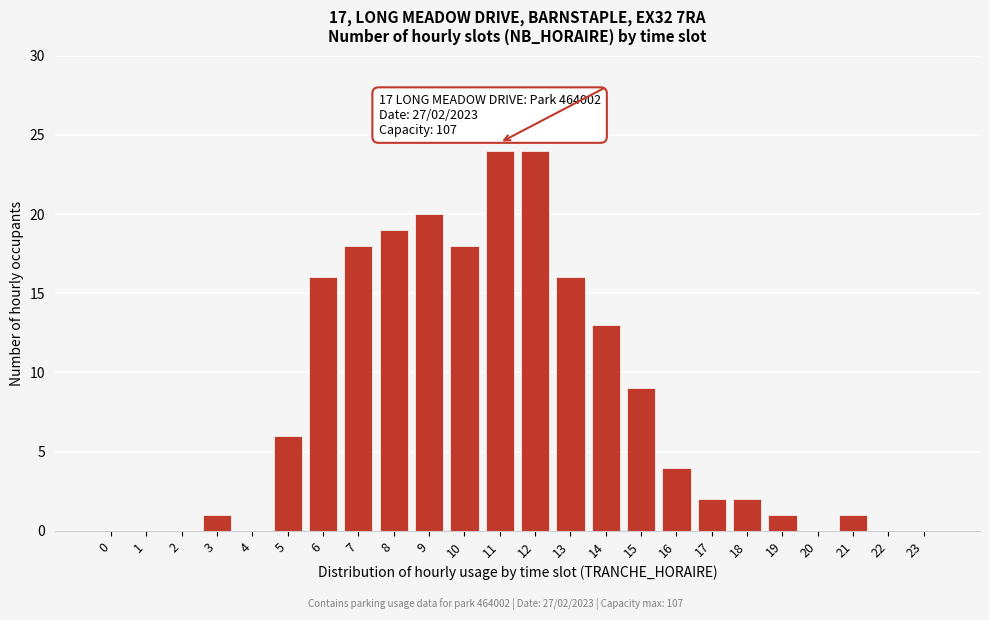

Reading left to right, extract all data points from this chart.

0=0	1=0	2=0	3=1	4=0	5=6	6=16	7=18	8=19	9=20	10=18	11=24	12=24	13=16	14=13	15=9	16=4	17=2	18=2	19=1	20=0	21=1	22=0	23=0